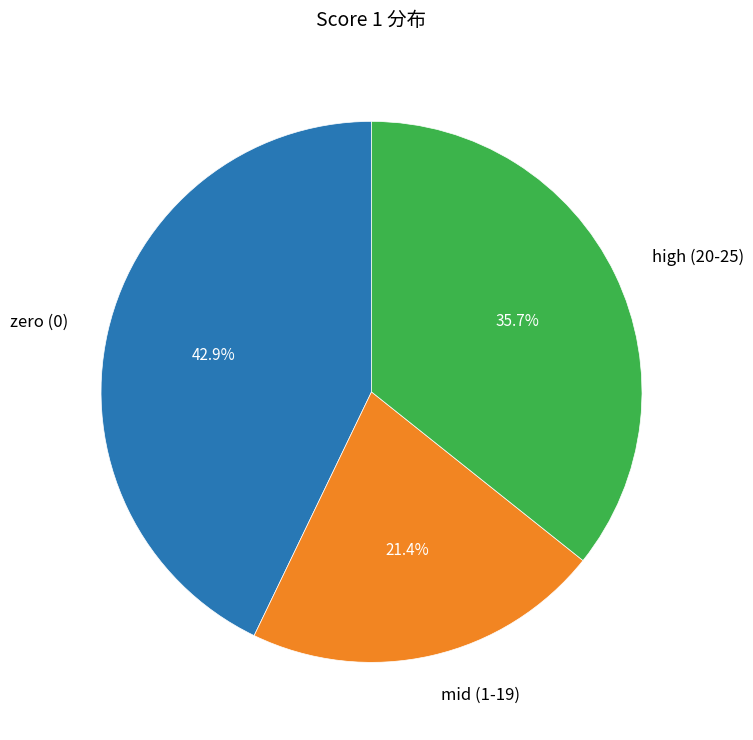

What is the largest slice in the pie chart?

zero (0)